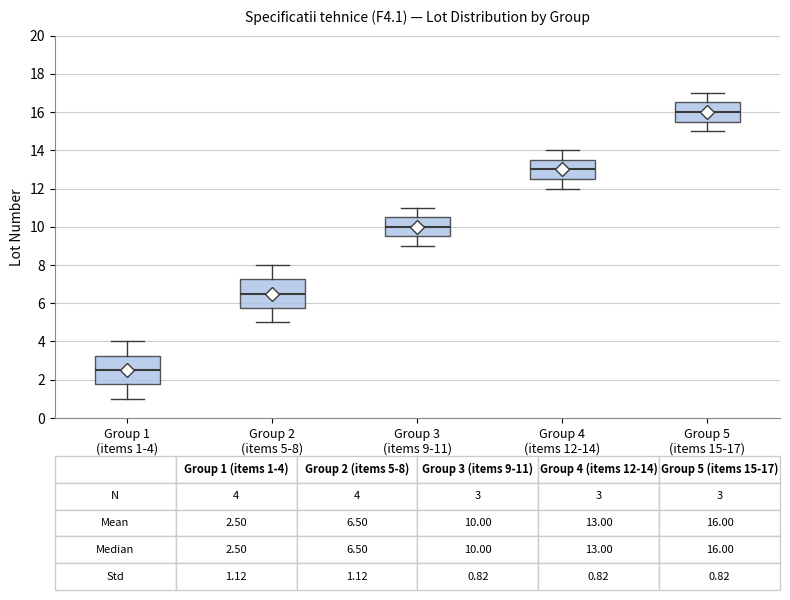

Which box's median line is the lowest?

Group 1 (items 1-4)